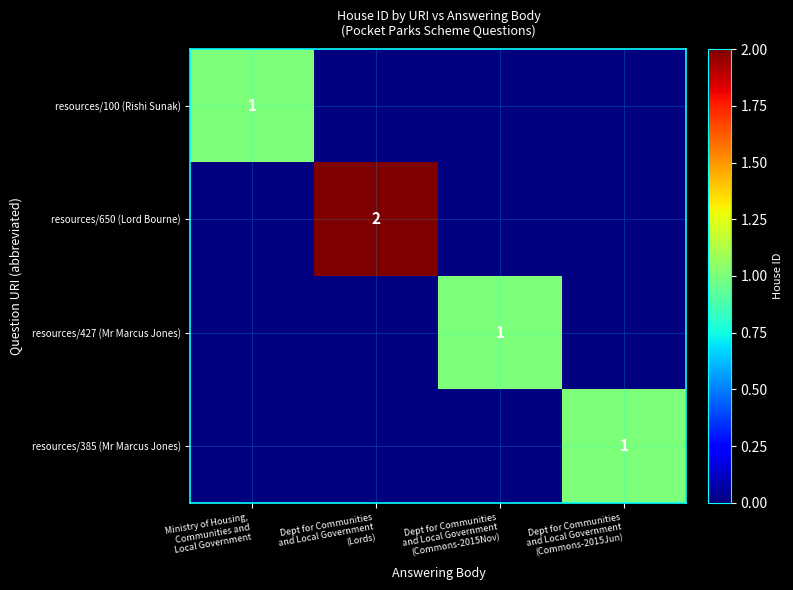

At which label does resources/427 (Mr Marcus Jones) reach its minimum?

Ministry of Housing, Communities and Local Government